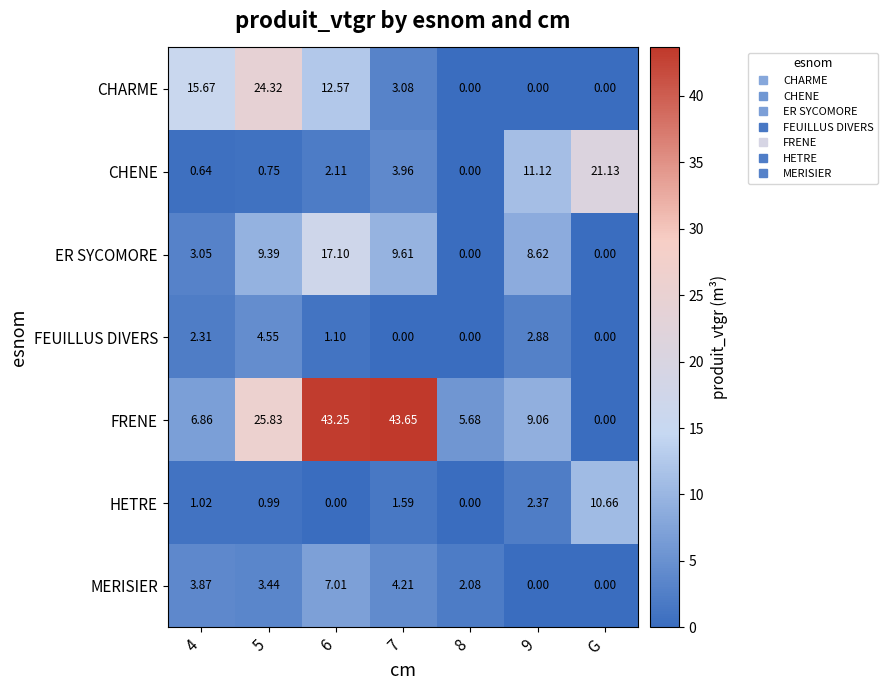

Which series has the largest total across all categories?

FRENE